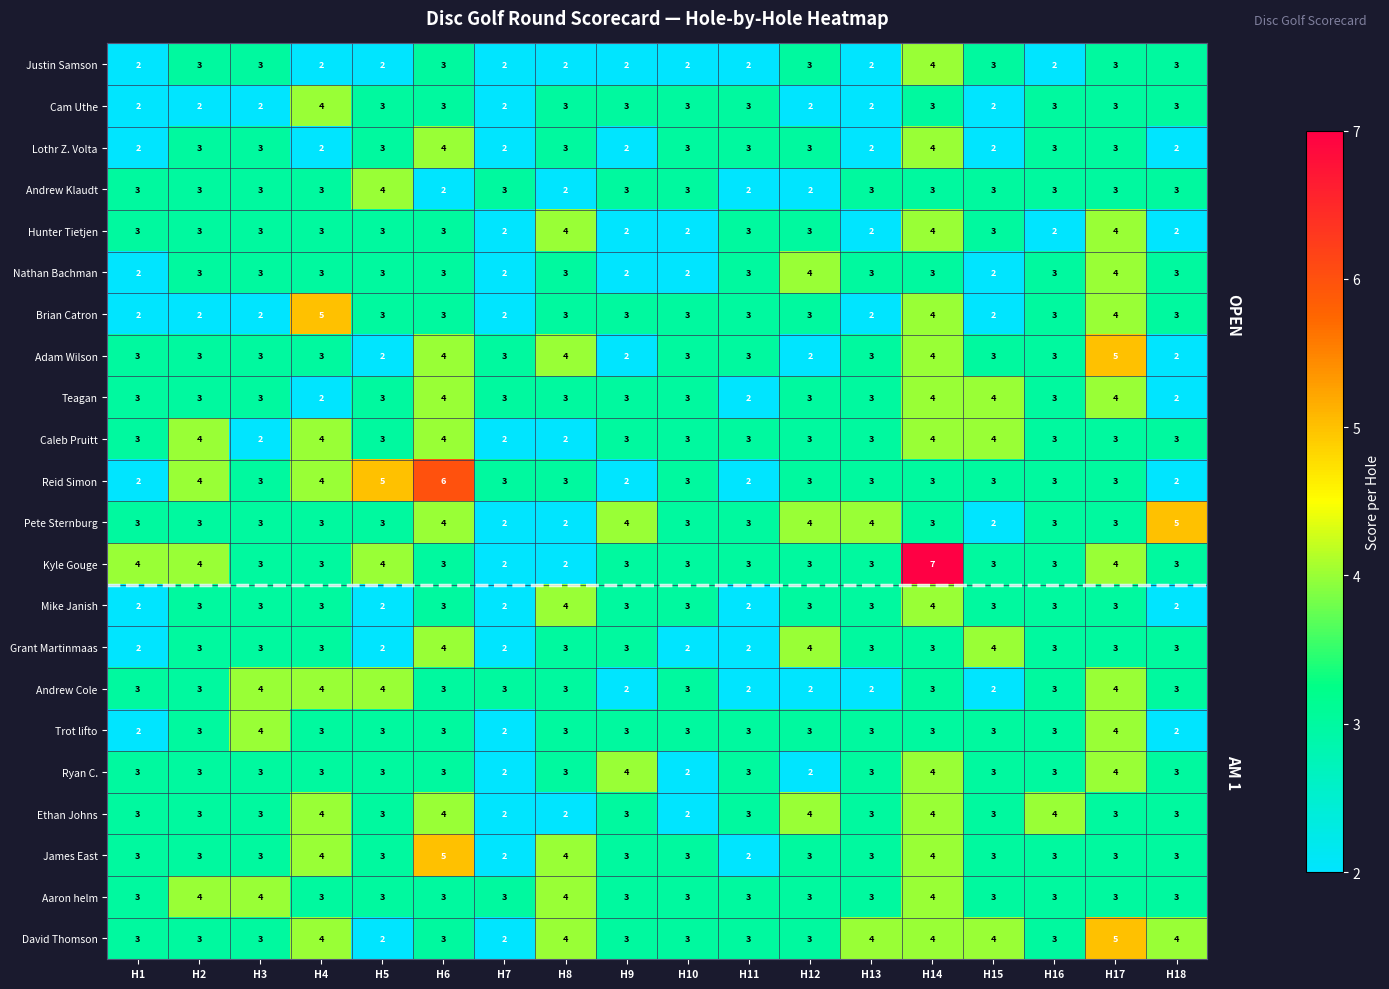

What is the sum of all Reid Simon values?

57